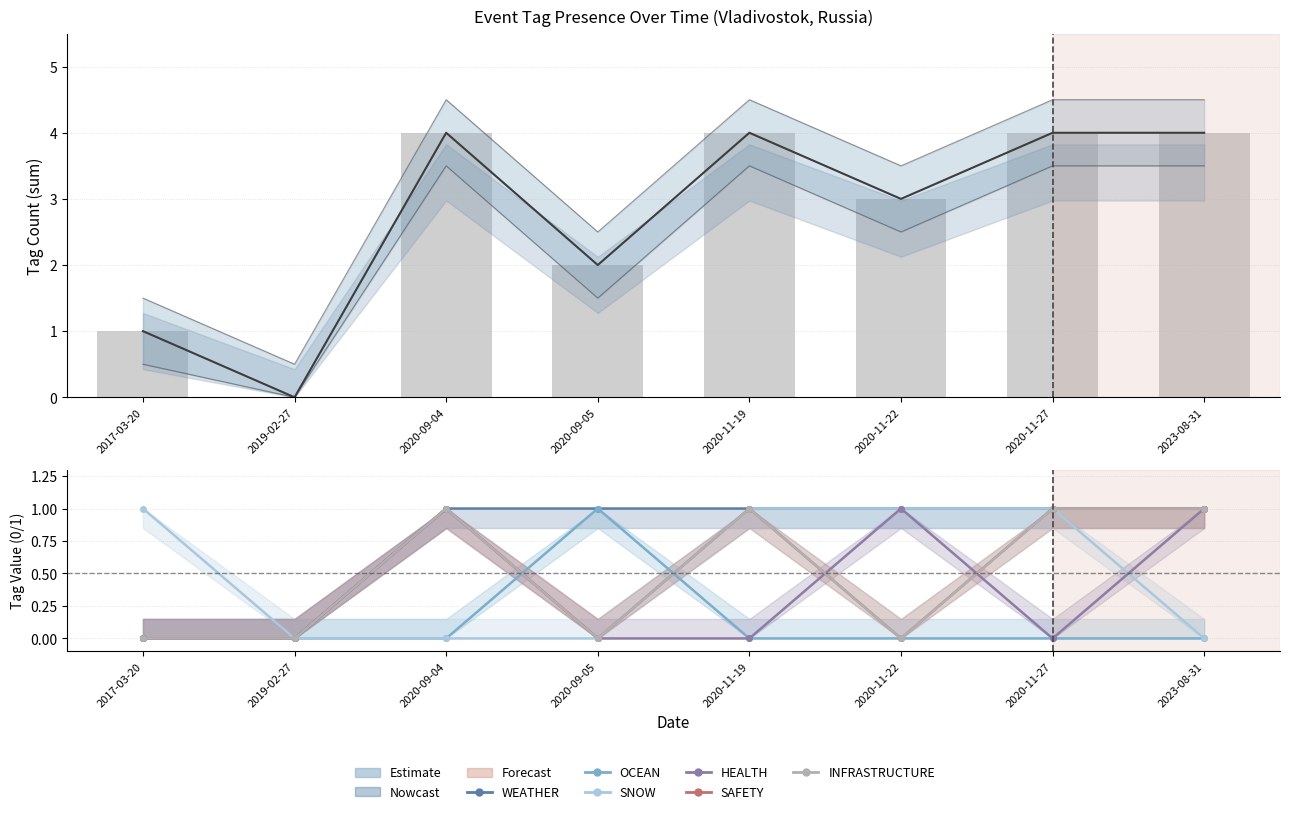

Is it true that SAFETY equals 1 at 2020-11-27?

False